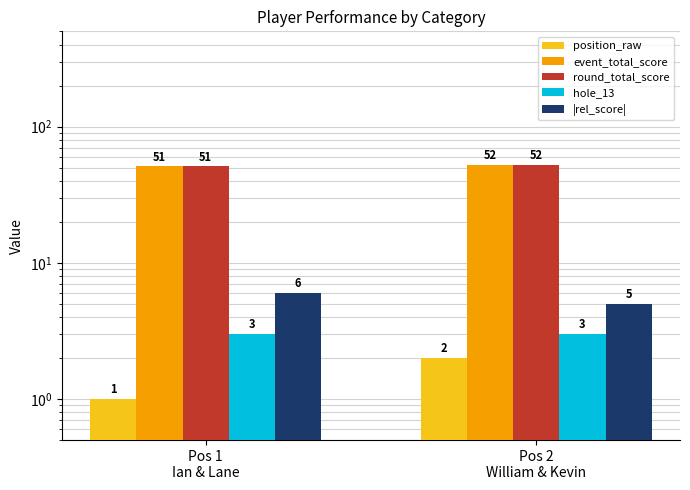

The value of event_total_score at Pos 1
Ian & Lane is 51. True or false?

True